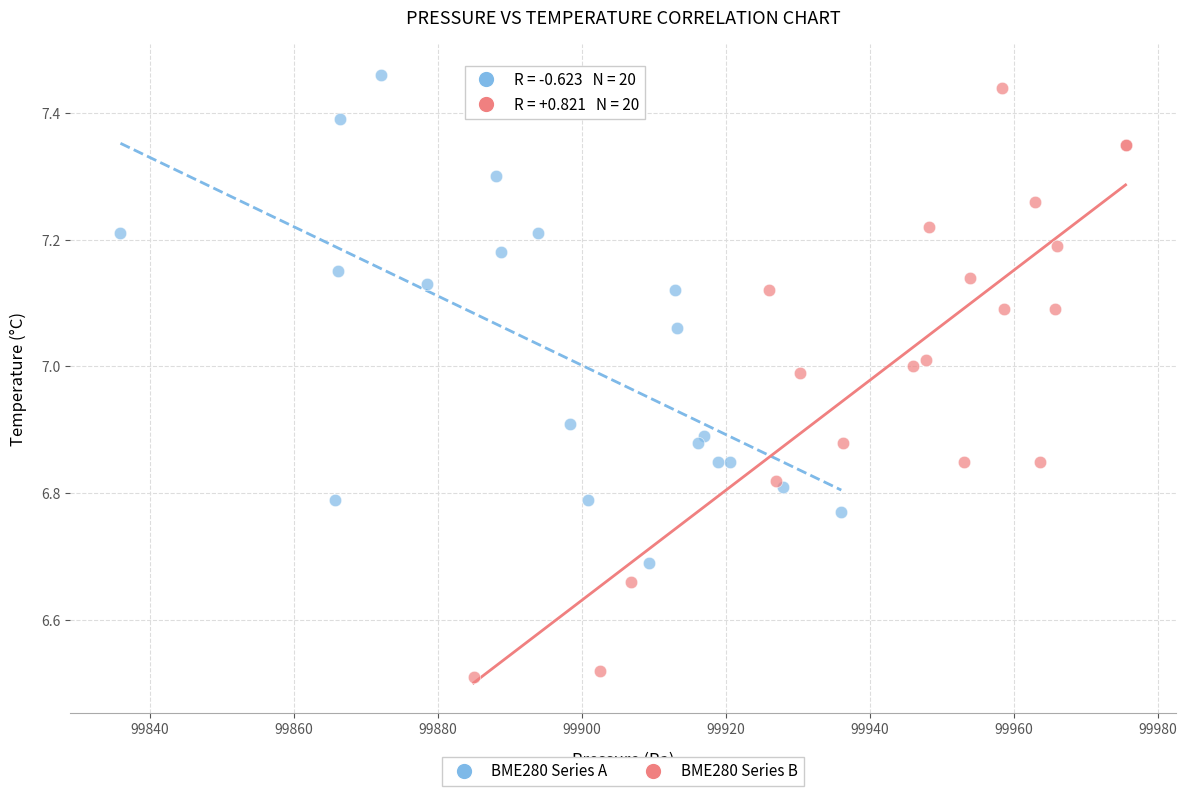

Which series has the largest Y range (max minus min)?

BME280 Series B